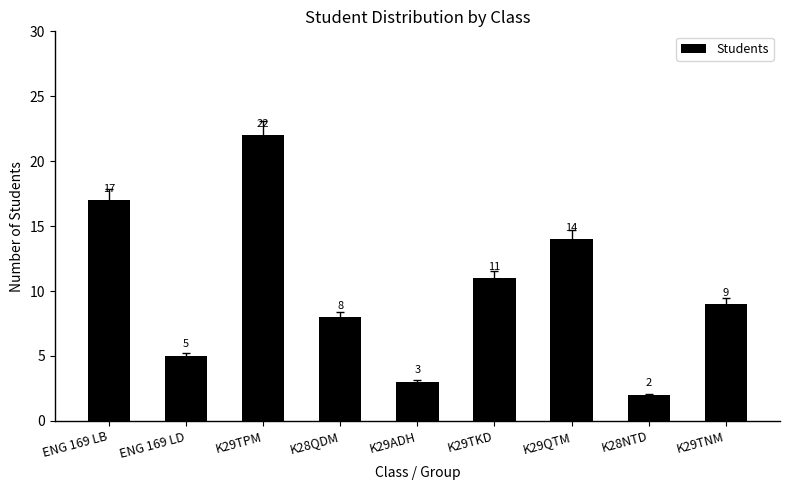

What is the label of the 8th bar from the right?

ENG 169 LD